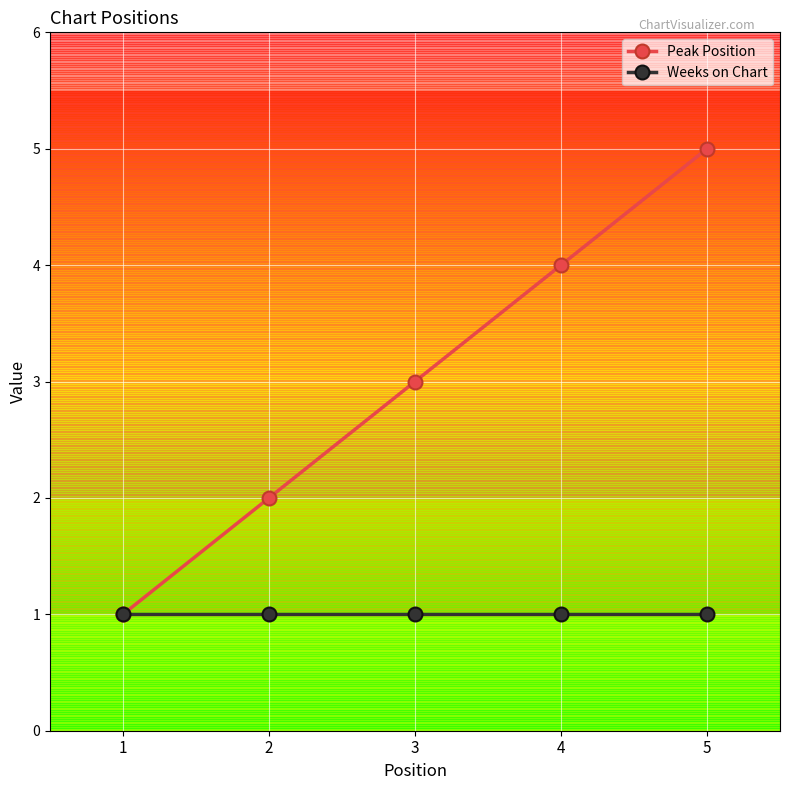

What are all the series names shown in the legend?

Peak Position, Weeks on Chart